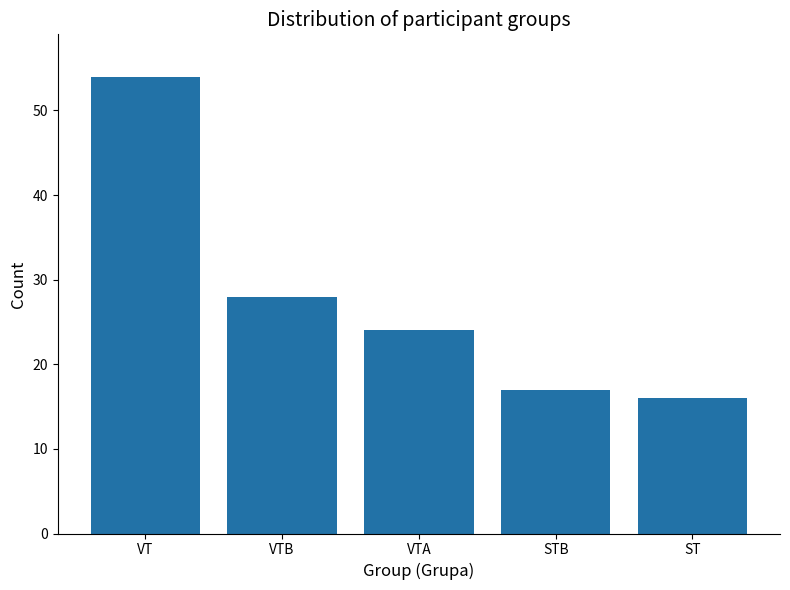

Is it true that the value at ST is 16?

True